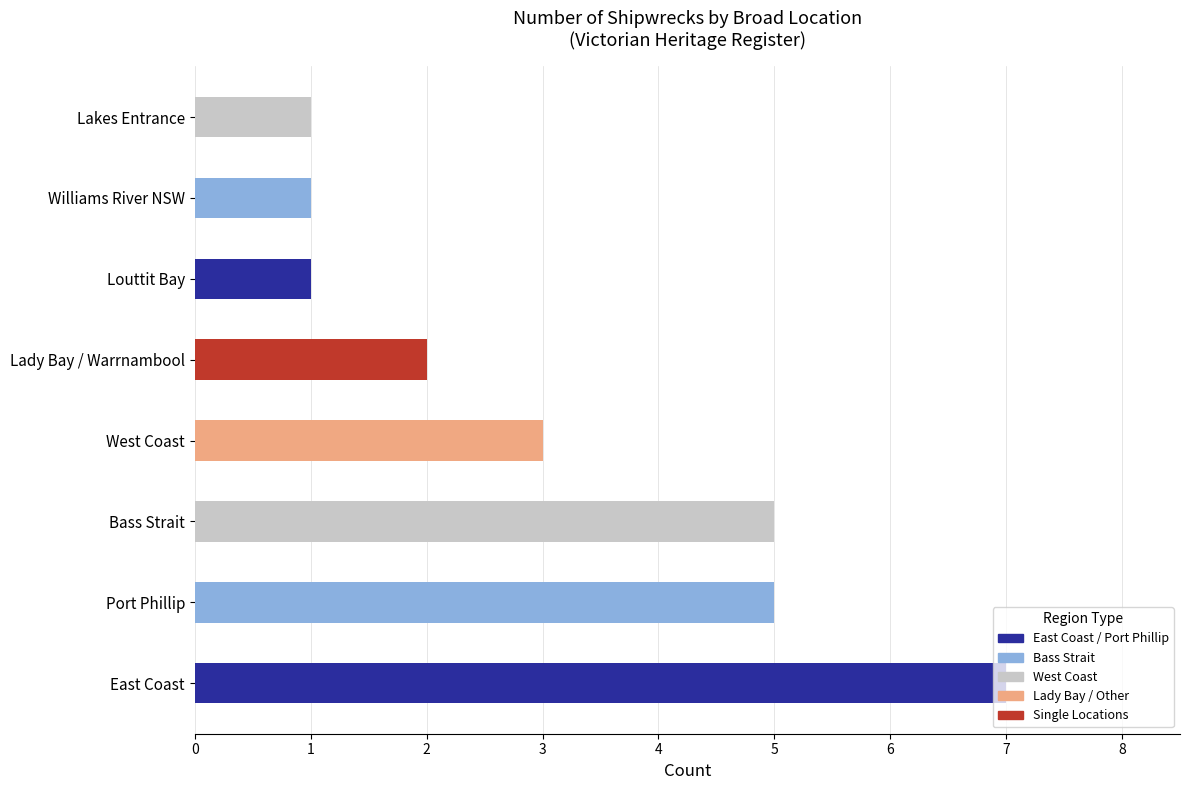

Count the Shipwreck Count values in the range 1 to 5.

7